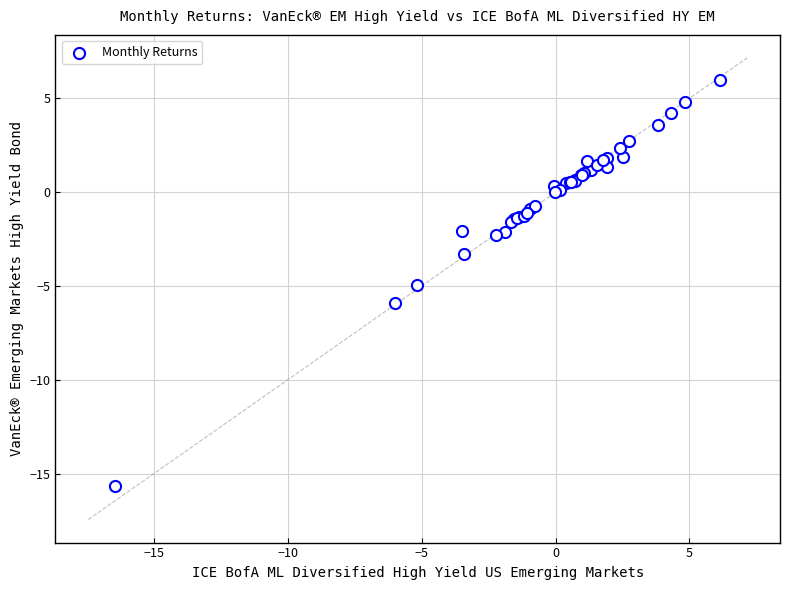

What Y value in the scatter plot is closest to -4?

-3.3